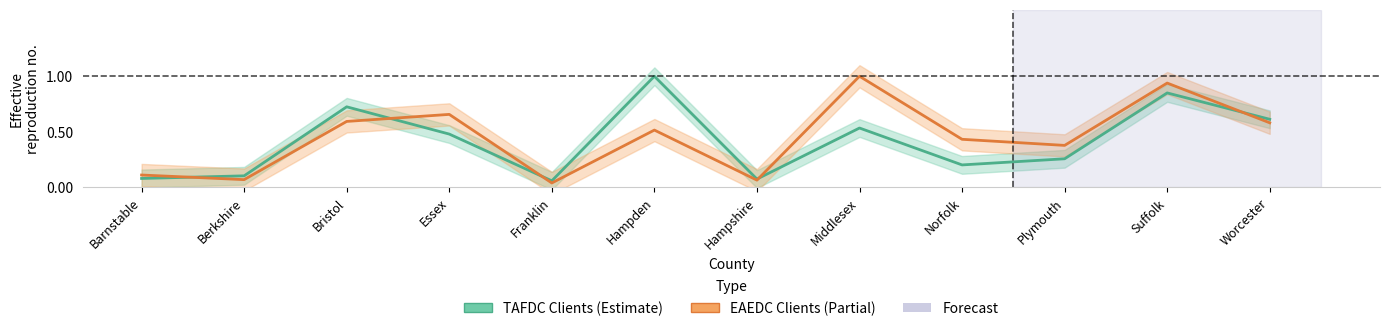

What is the difference between the second highest and minimum values in the TAFDC_clients series?

0.8